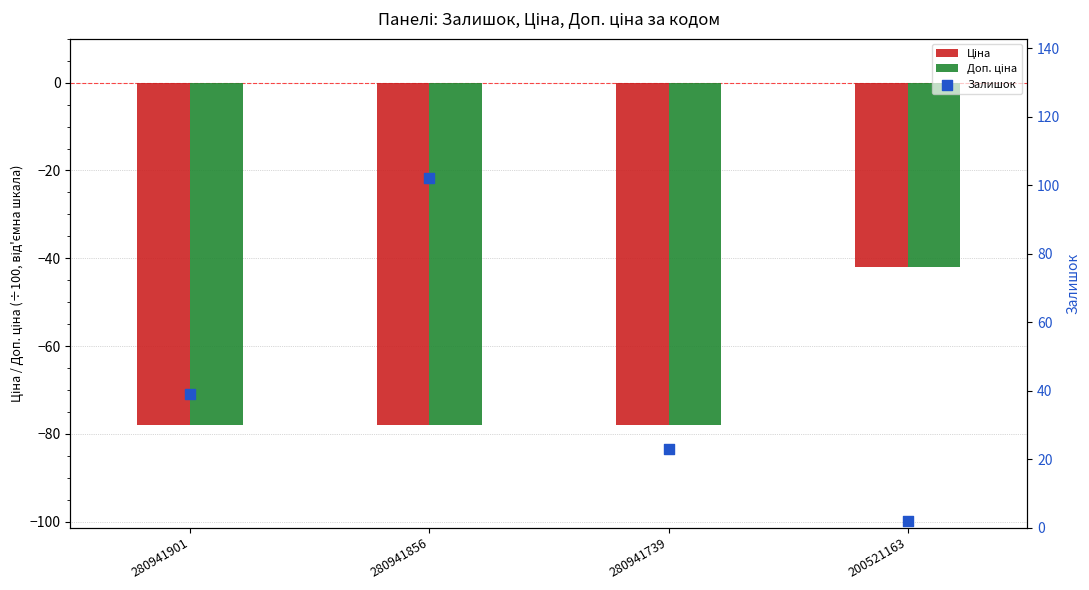

Which series contains the highest Y value?

Залишок